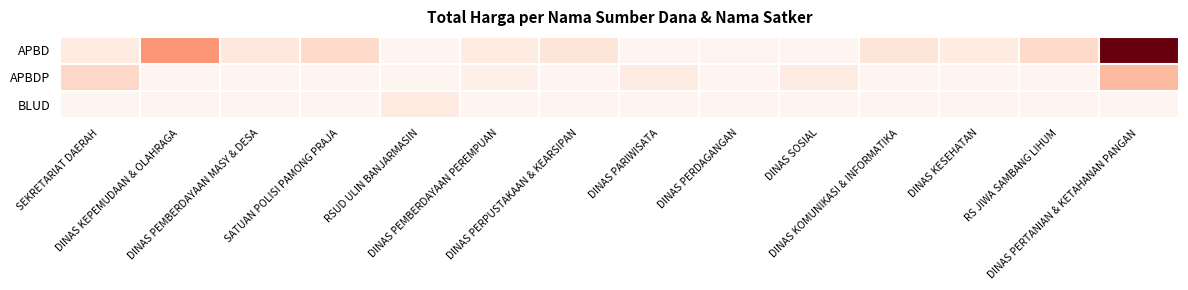

Between DINAS KOMUNIKASI & INFORMATIKA and DINAS SOSIAL, which is larger?

DINAS KOMUNIKASI & INFORMATIKA